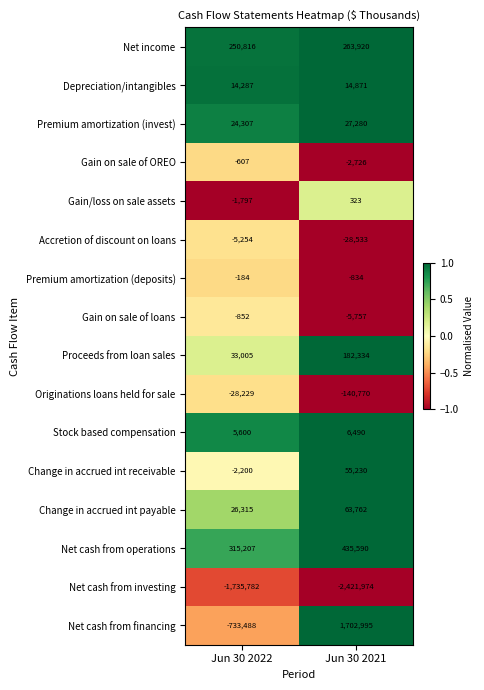

At how many categories does at least one series exceed 0?

2